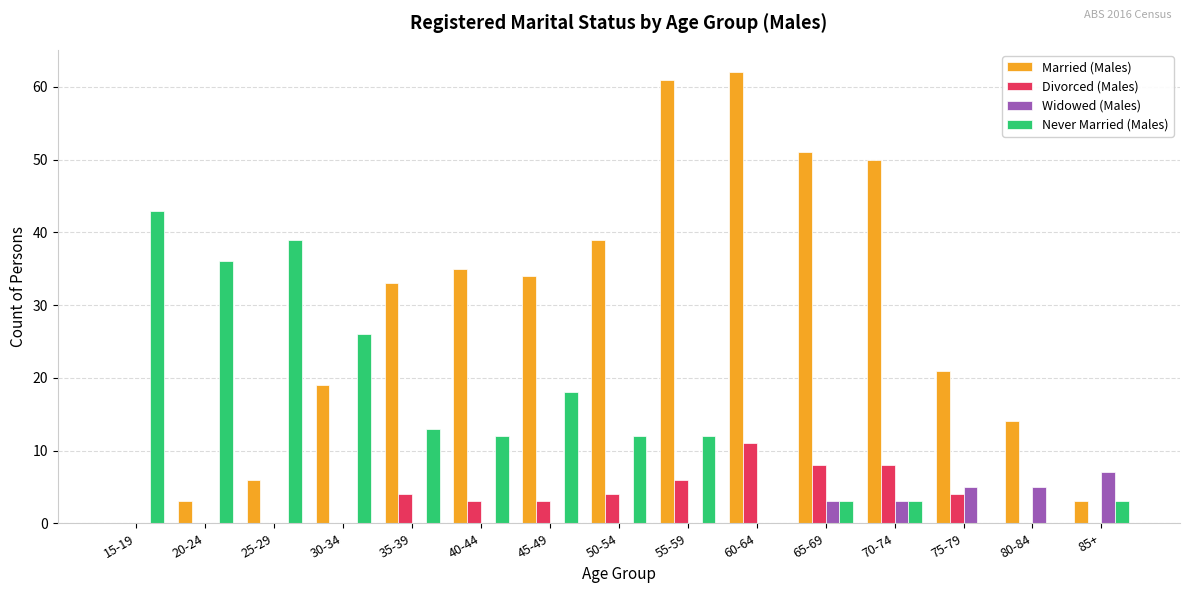

What is the sum of all Never Married (Males) values?

220